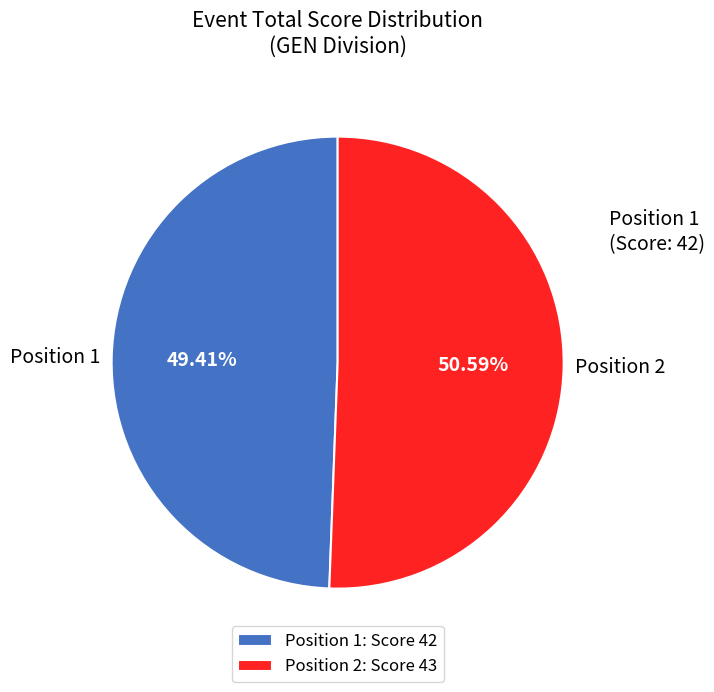

Do Position 2: Score 43 and Position 1: Score 42 together represent more than half of the pie?

Yes